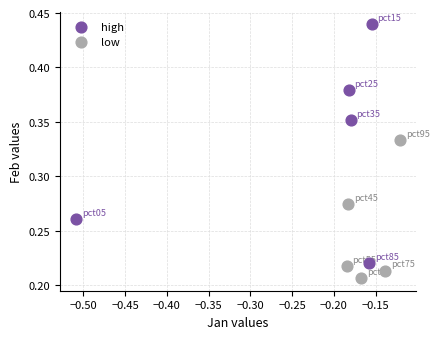

What are all the series names shown in the legend?

high, low